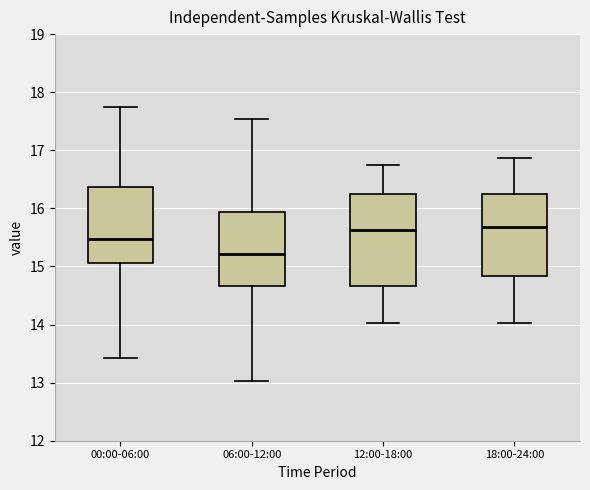

Comparing the boxes themselves (not the whiskers), which one is the tallest?

12:00-18:00